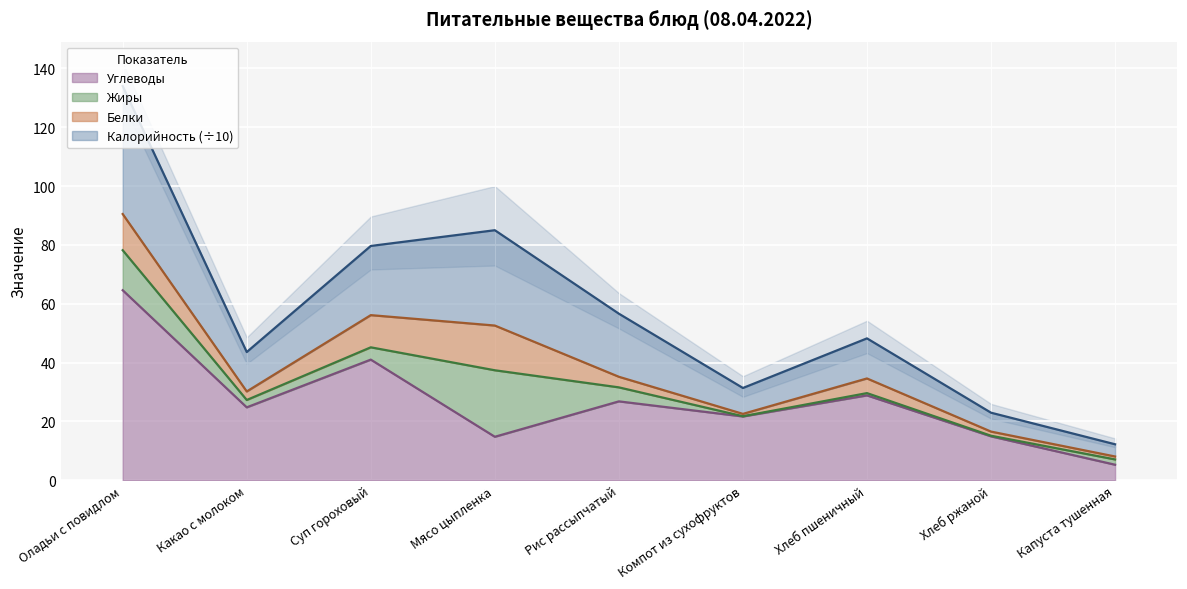

How many data points in Калорийность are above 48?

5